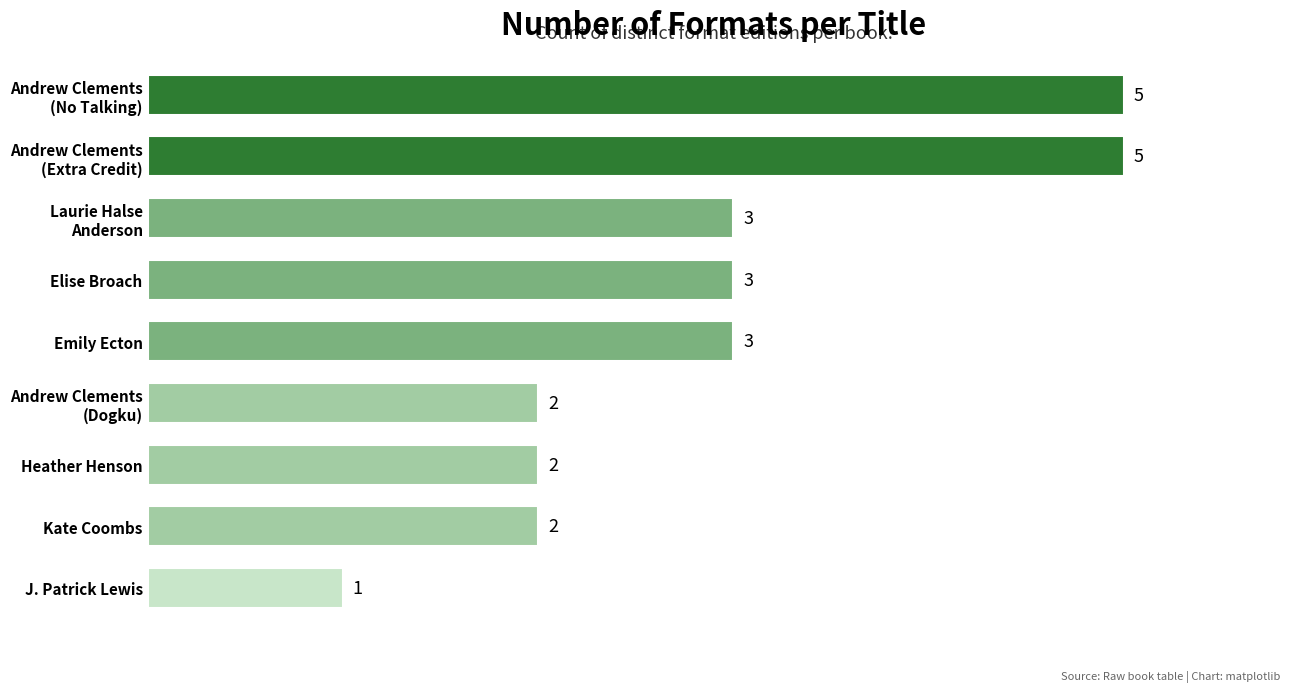

Count the values in the range 2 to 3.

6